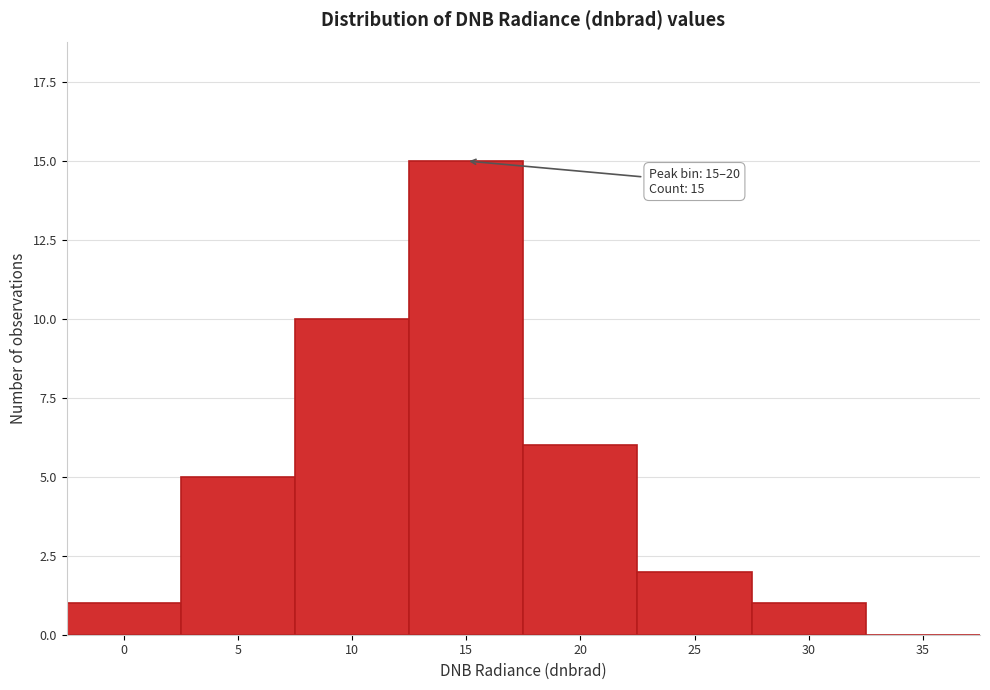

Reading right to left, what are all the values shown in this chart?

35=0	30=1	25=2	20=6	15=15	10=10	5=5	0=1